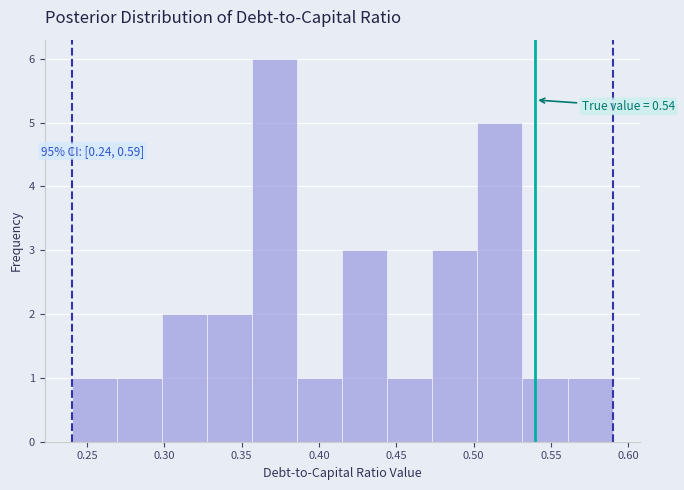

Which range on the x-axis has the tallest bar?

0.355 to 0.385